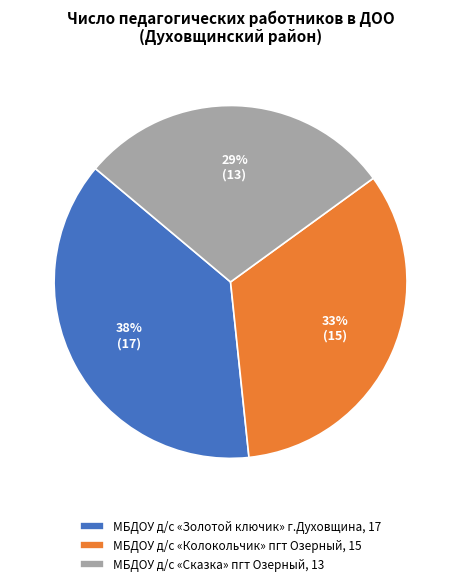

How many slices are in this pie chart?

3